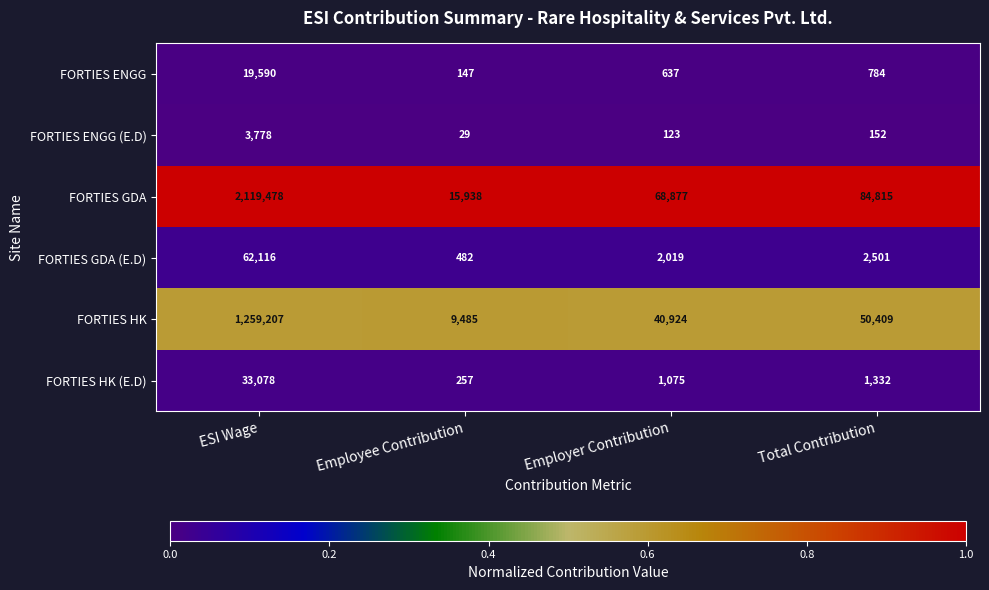

The value of FORTIES HK at Employee Contribution is 4563. True or false?

False